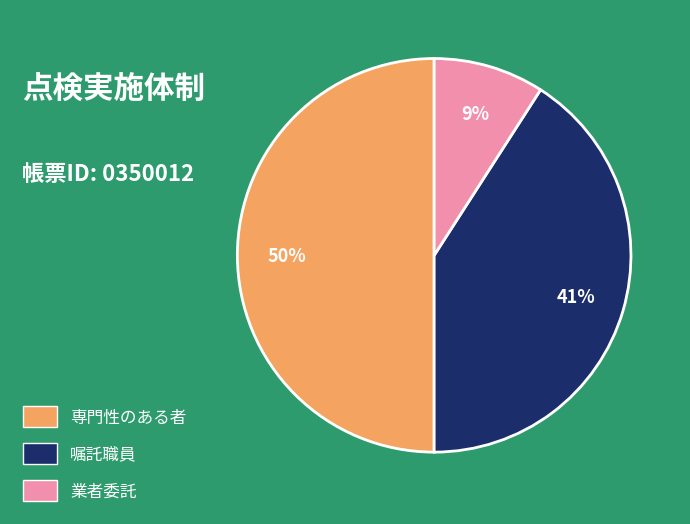

To the nearest percent, what portion does 専門性のある者 represent?

50%